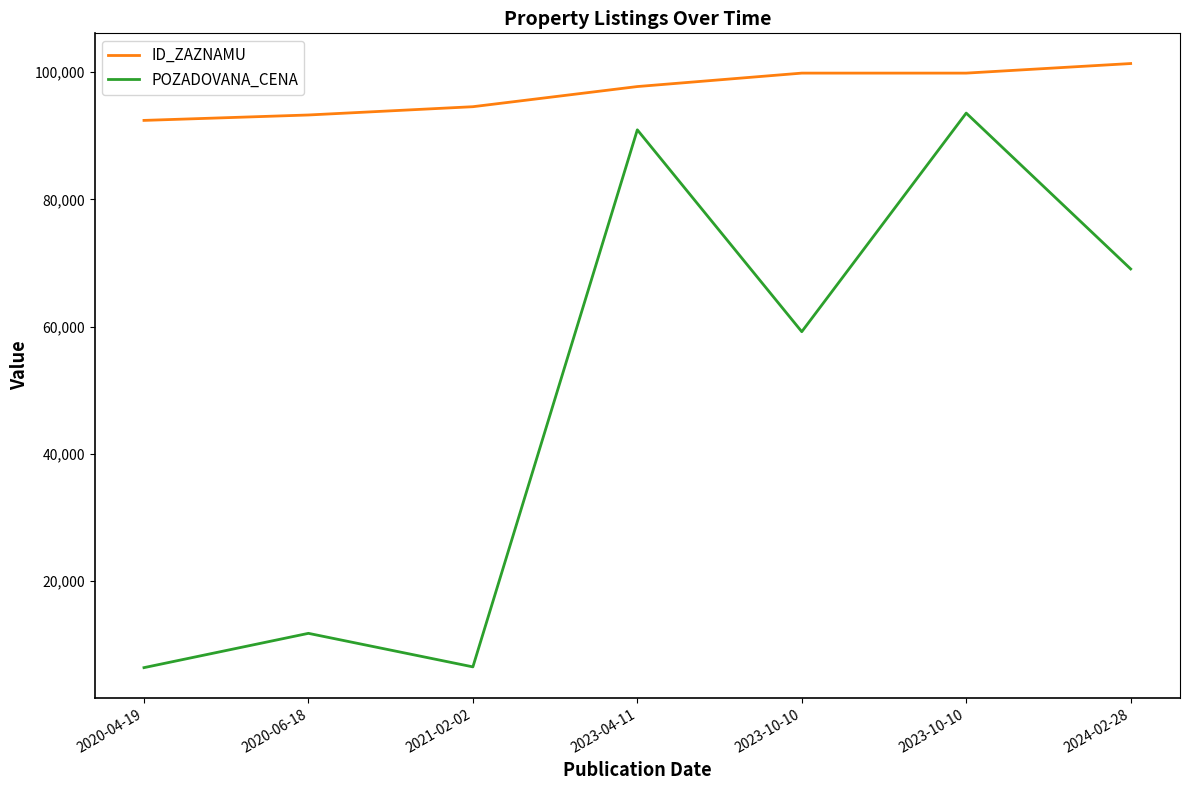

At which category does POZADOVANA_CENA reach its first local valley?

2021-02-02